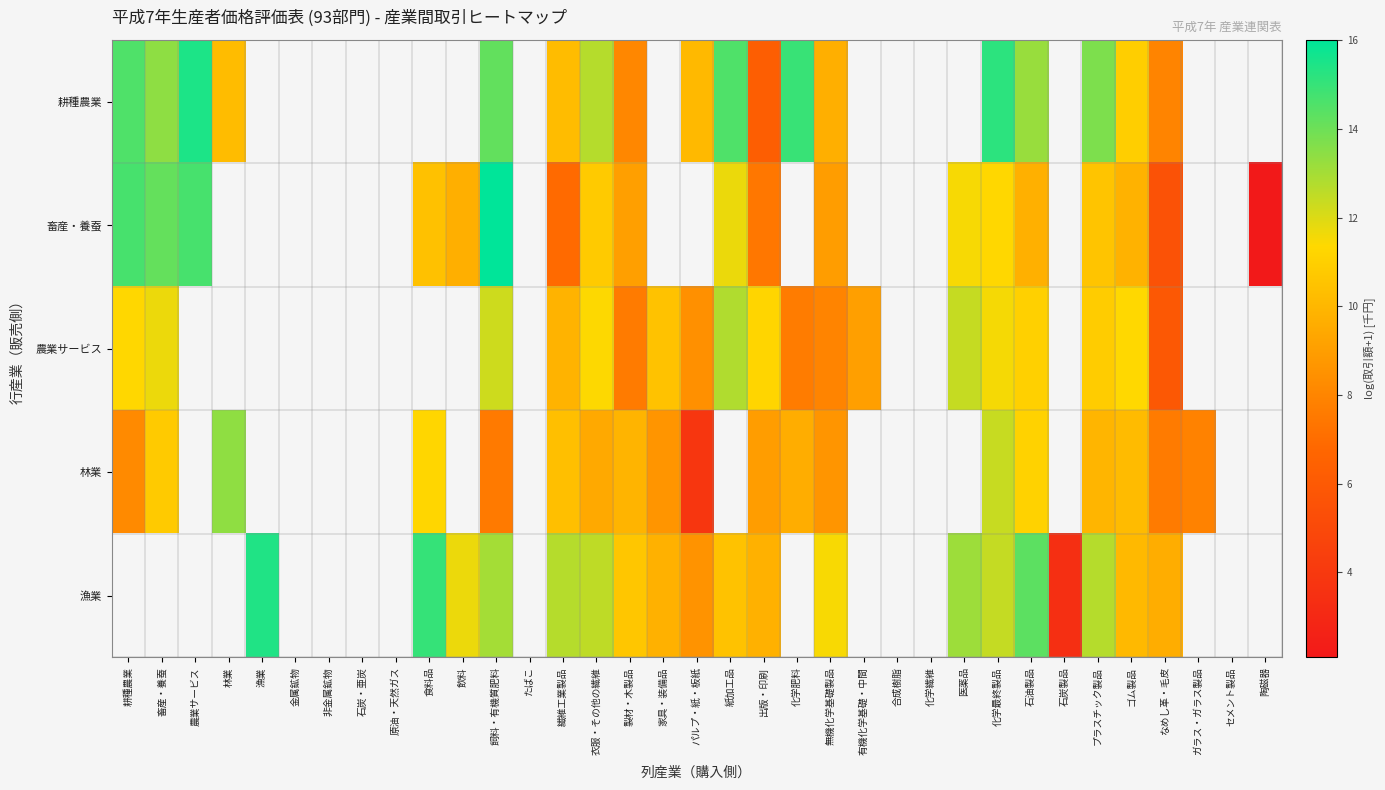

How many data points in 漁業 are above 13?

5